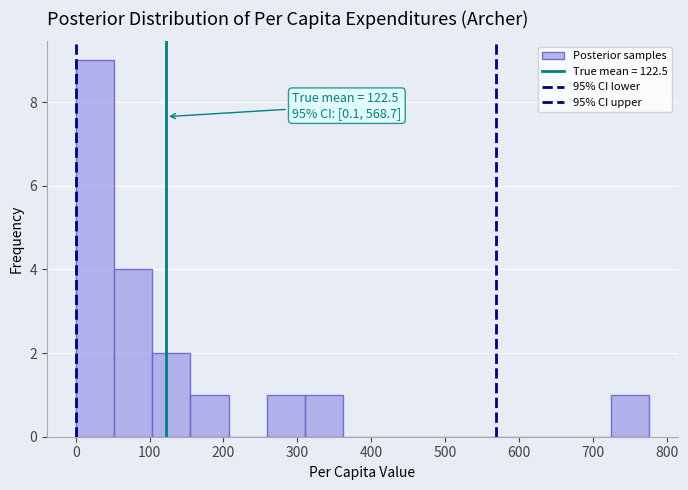

Over which range of the x-axis is the bar tallest?

0 to 50